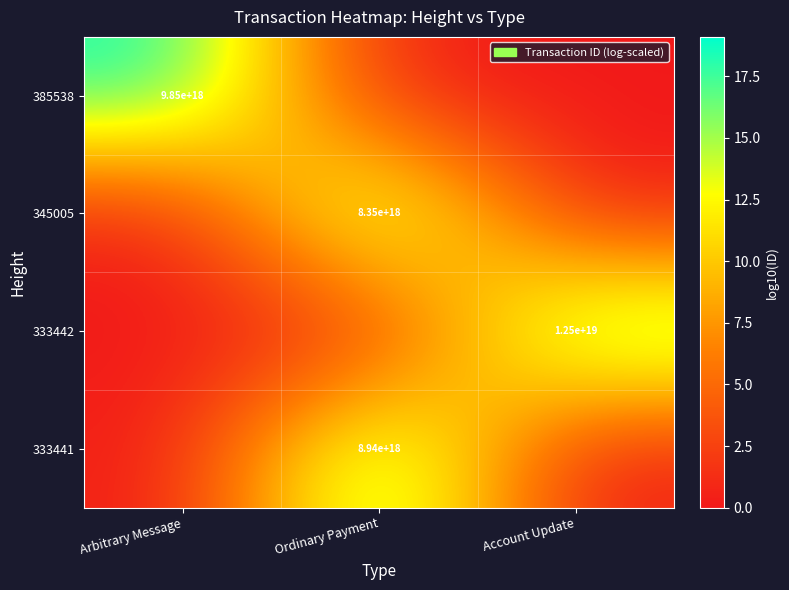

Between Account Update and Arbitrary Message, which is larger?

Arbitrary Message